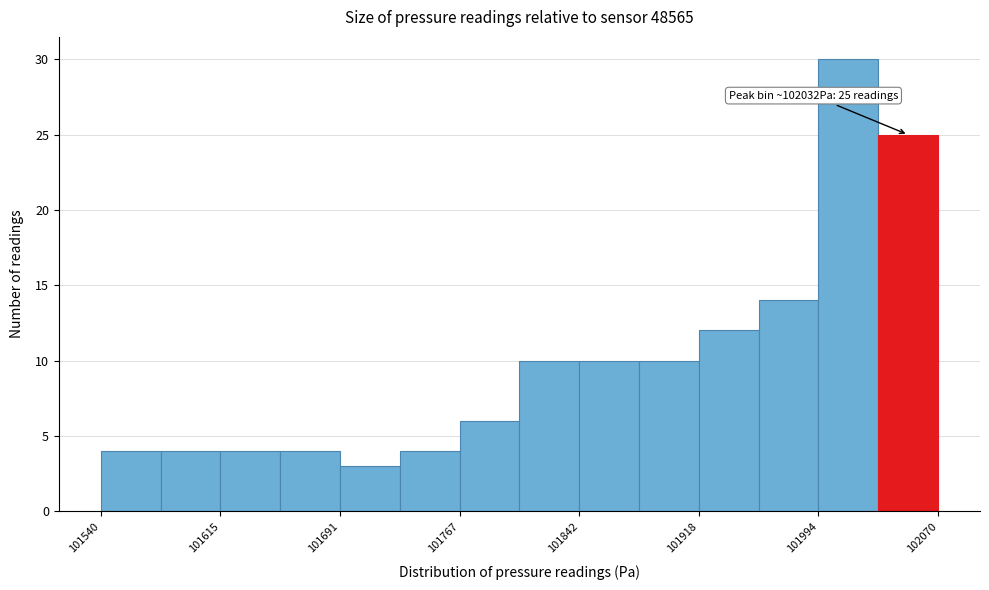

Around what value on the x-axis is the tallest bar? Give the approximate position of its centre, as read against the axis.

102010